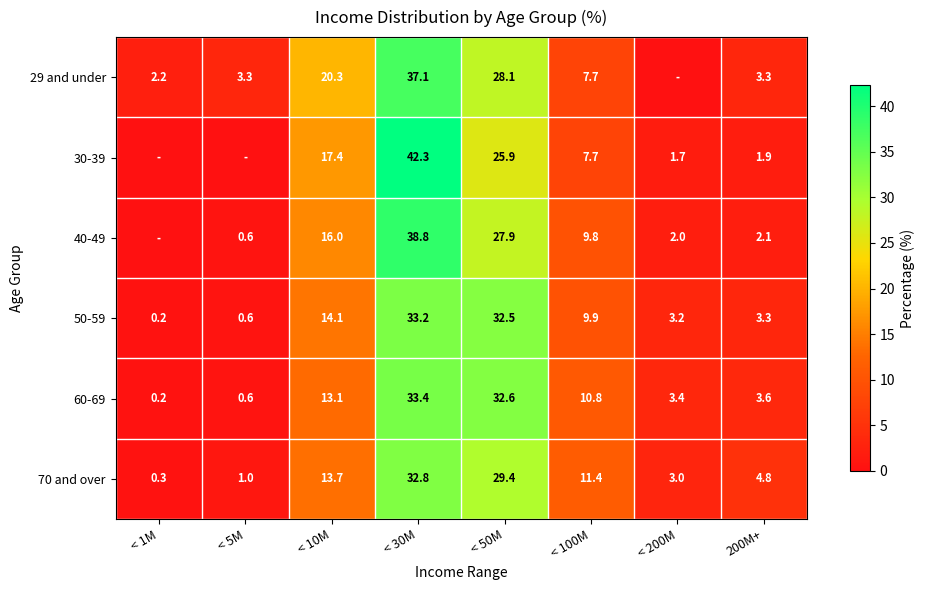

How many data points does each series have?

8